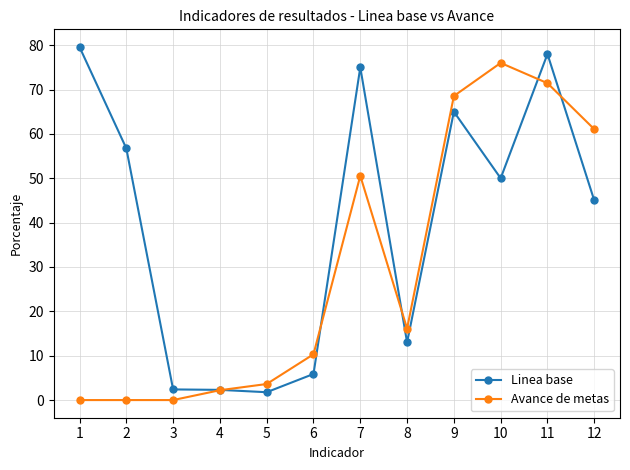

Is it true that Avance de metas equals 25.1 at 10?

False